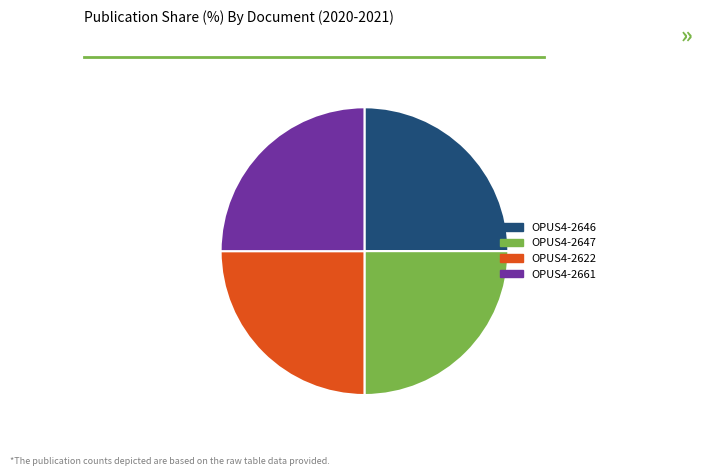

How many segments does this pie chart have?

4